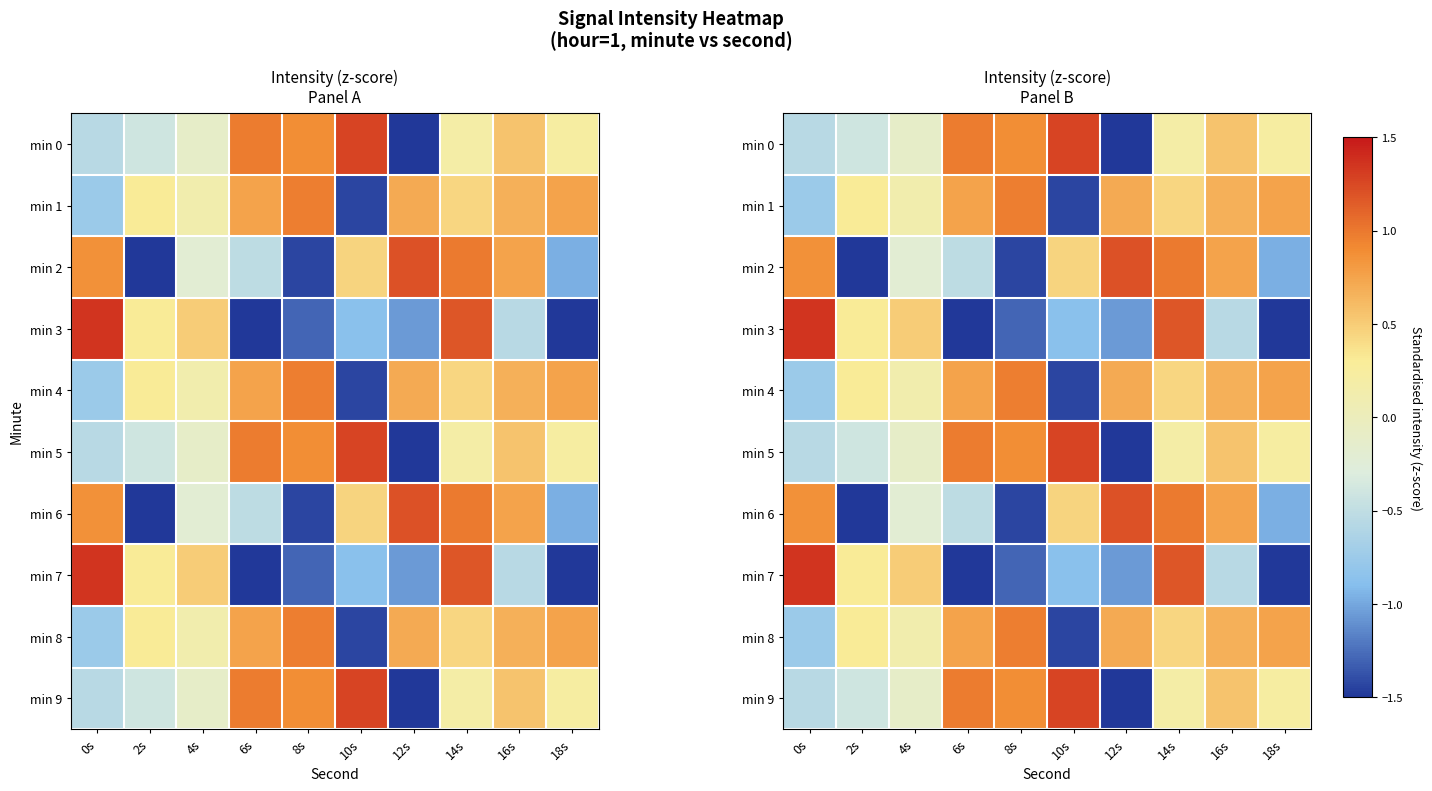

Is it true that min 1 equals 0.7 at 16s?

True